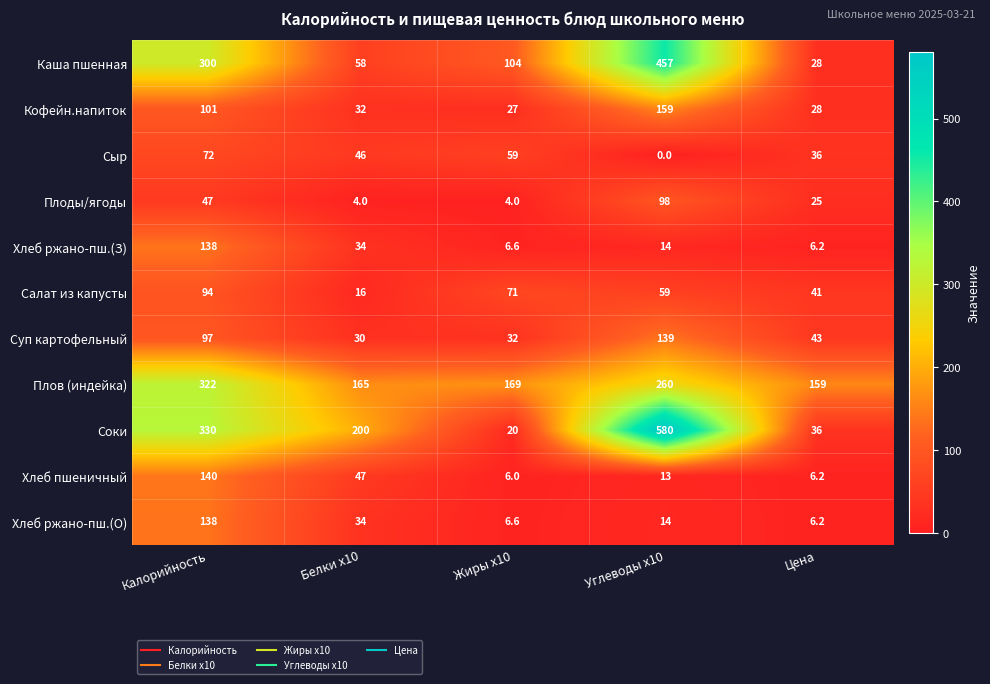

What is the sum of all Хлеб ржано-пш.(З) values?

198.8